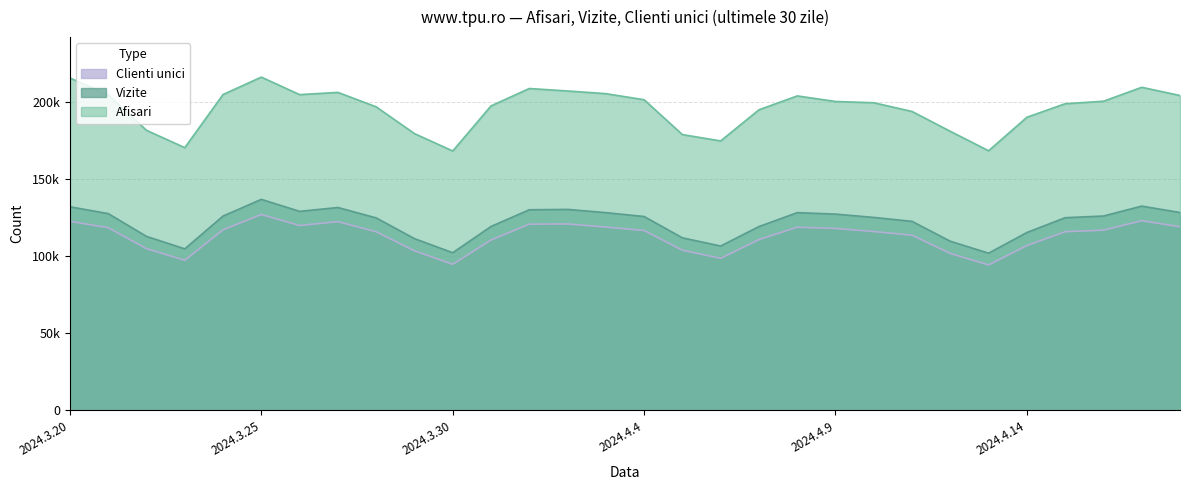

What is the sum of all Vizite values?

3652737